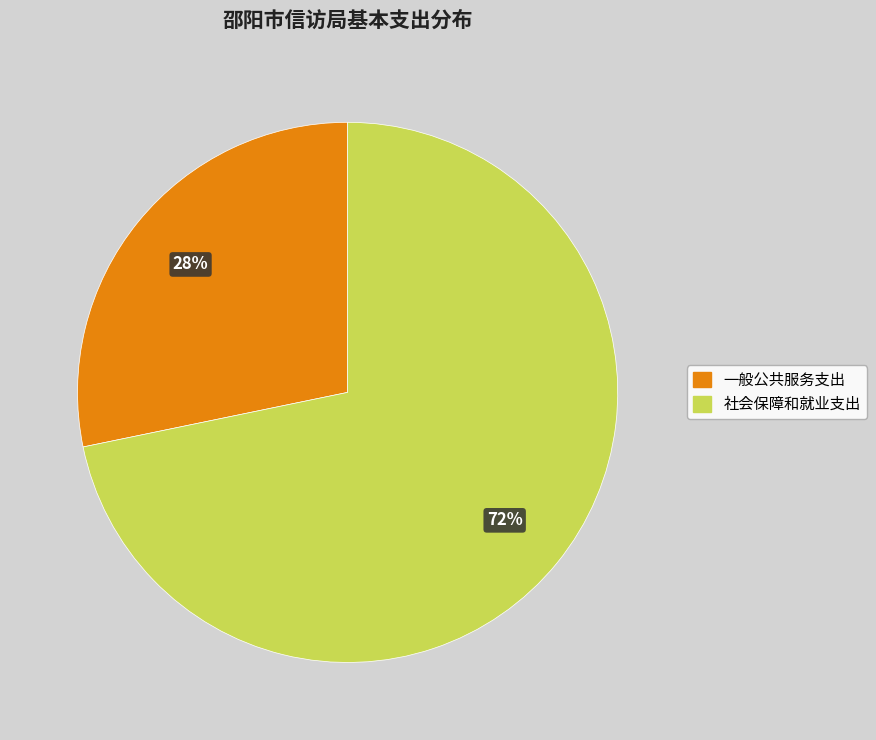

The 社会保障和就业支出 slice represents 58% of the pie. True or false?

False